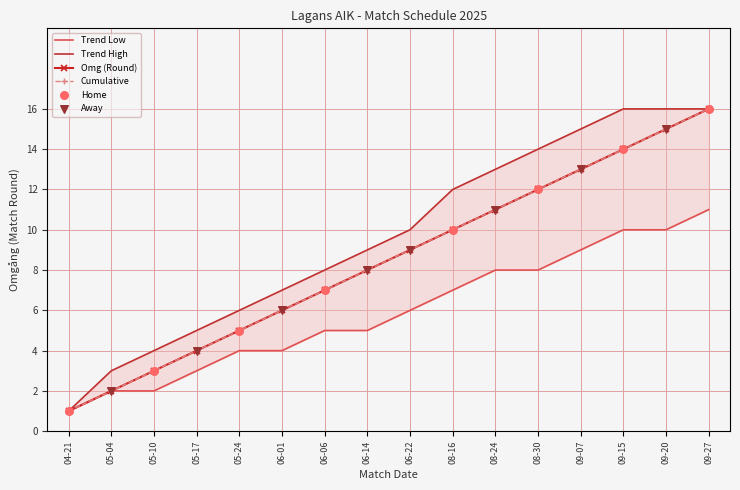

Which has a higher value, 08-16 or 04-21?

08-16